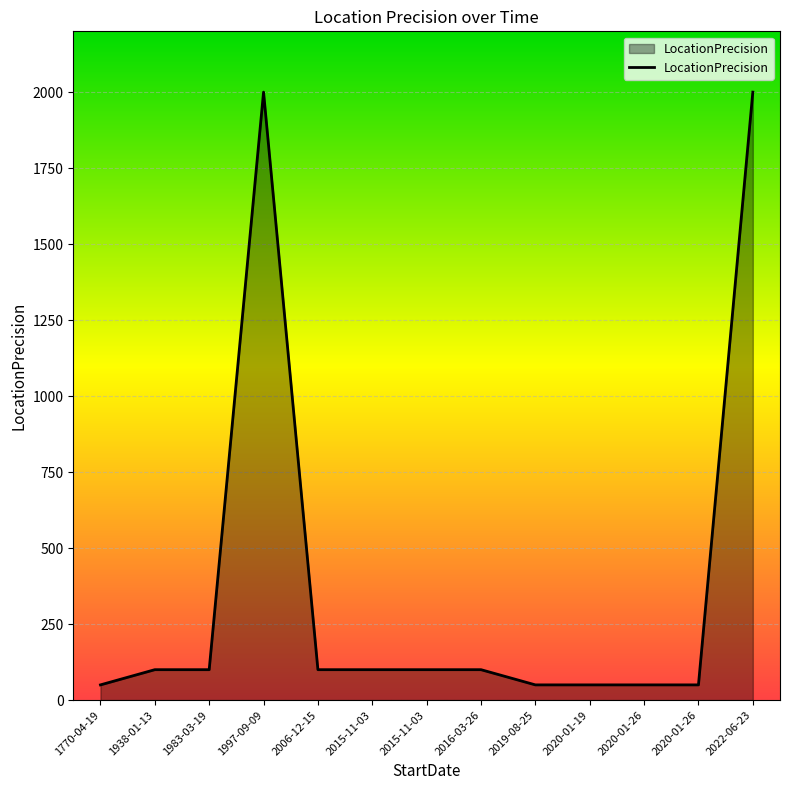

True or false: the data shows 100 at 2016-03-26.

True